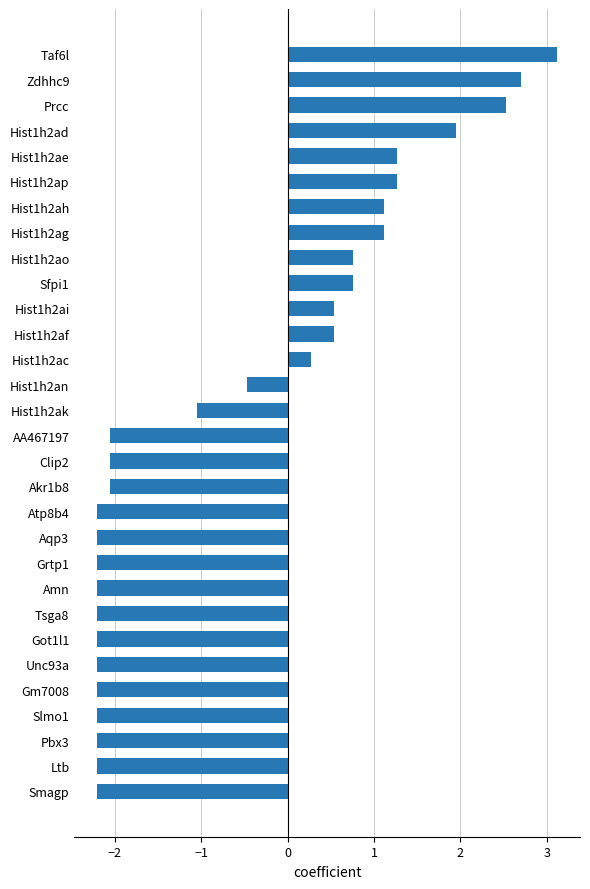

What is the greatest value displayed?

3.1